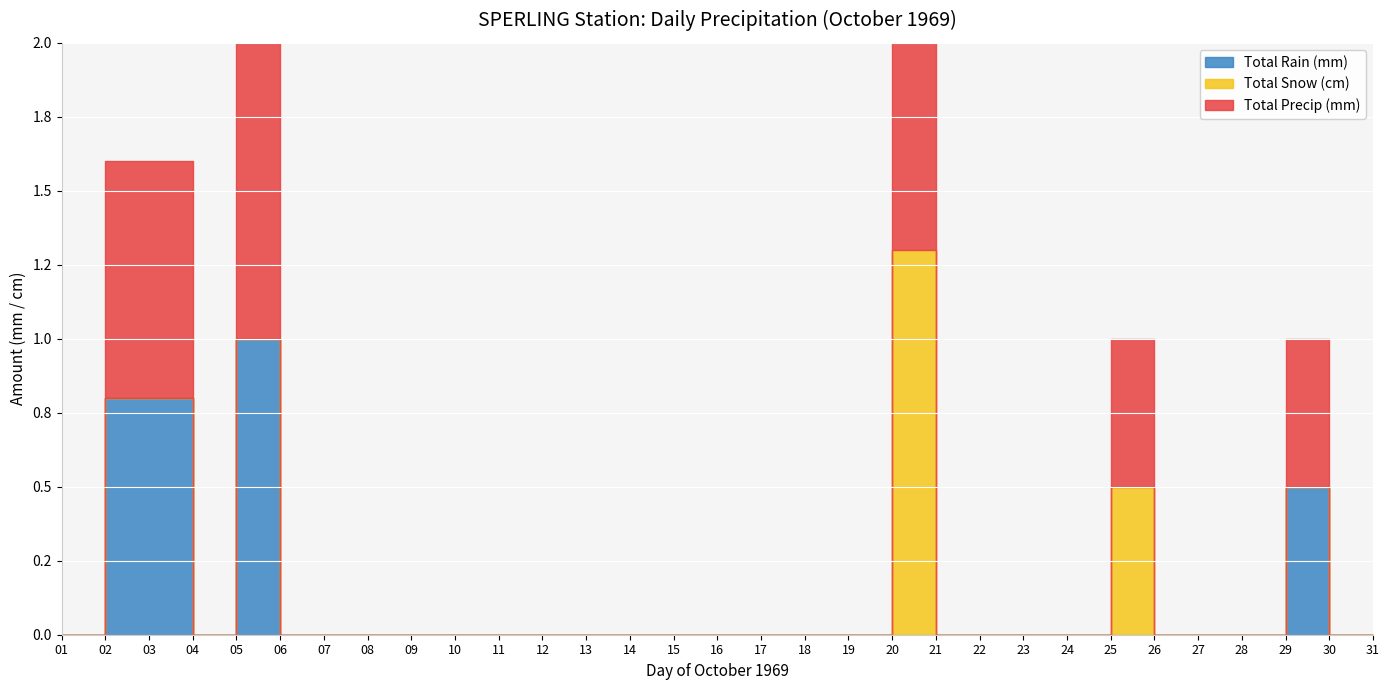

Rank the categories by Total Rain (mm) value from highest to lowest.

05, 02, 03, 29, 01, 04, 06, 07, 08, 09, 10, 11, 12, 13, 14, 15, 16, 17, 18, 19, 20, 21, 22, 23, 24, 25, 26, 27, 28, 30, 31